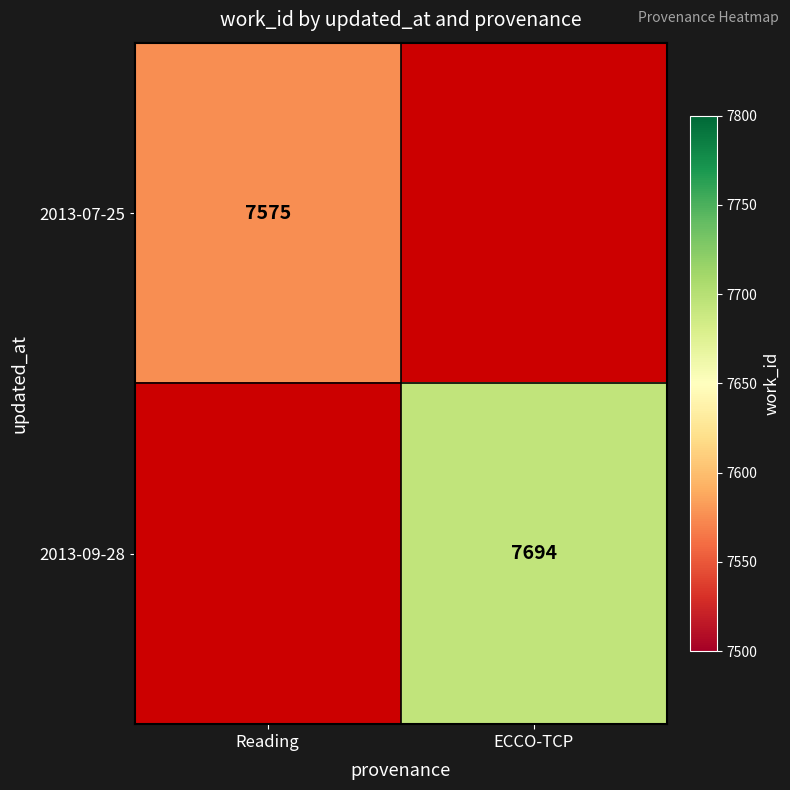

The value of 2013-07-25 at Reading is 7575. True or false?

True